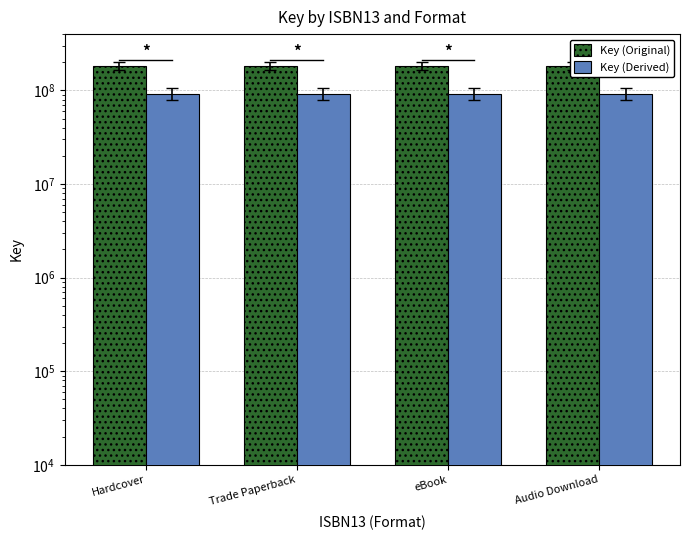

What position from the right is Trade Paperback?

3